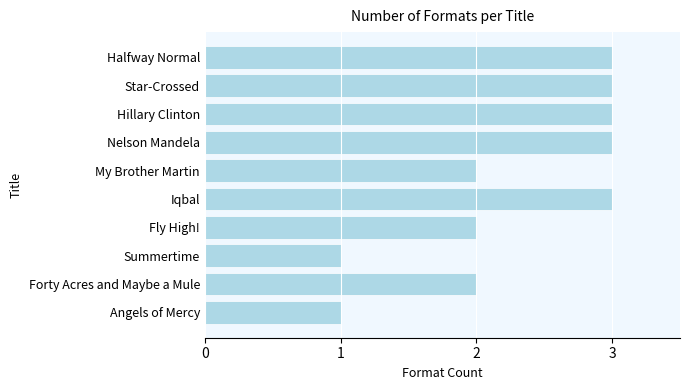

What is the ratio of the value at Iqbal to the value at Nelson Mandela?

1.0